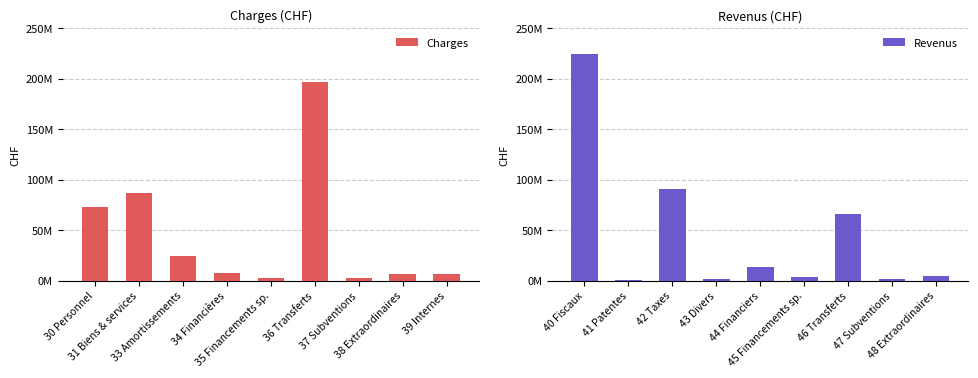

Which series has the widest spread of values?

Revenus